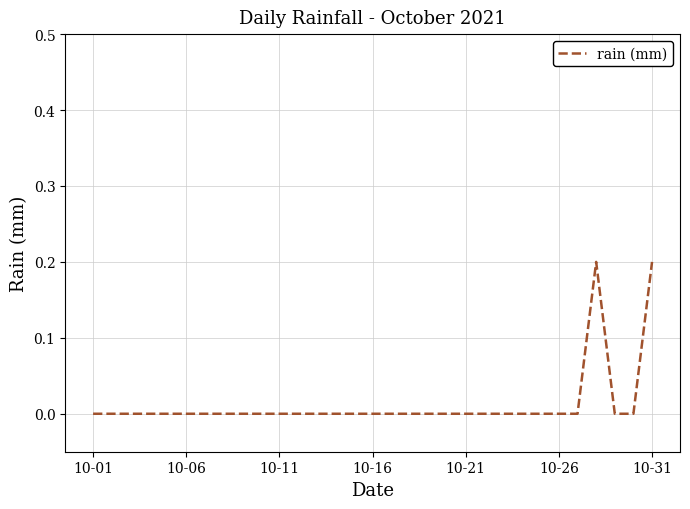

Does the chart have visible grid lines?

Yes